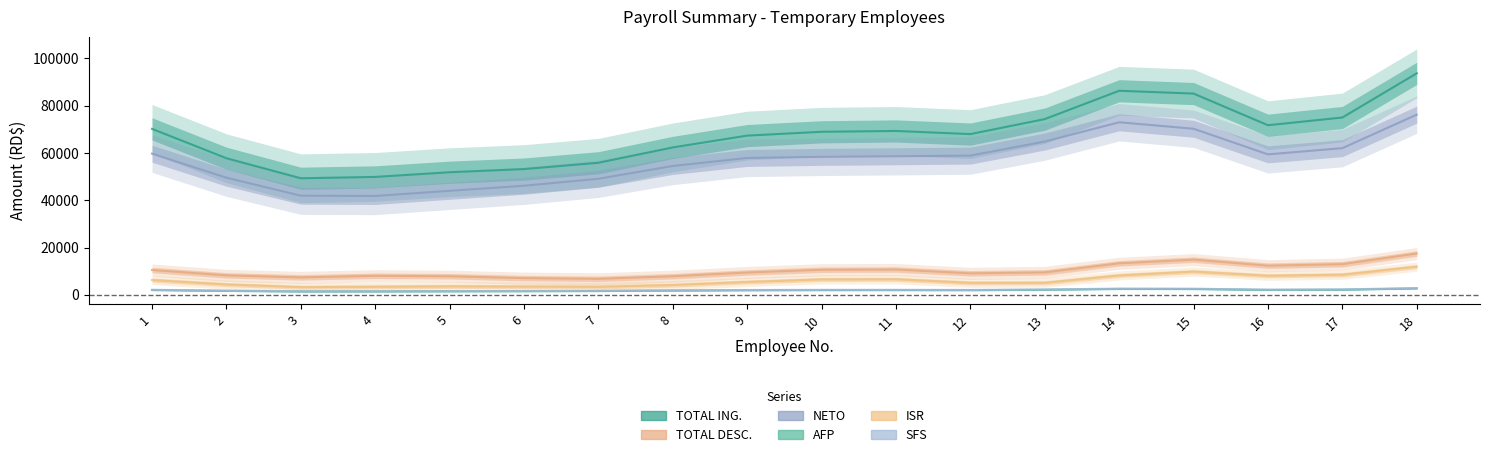

Where is AFP nearest to the value 2052?

16